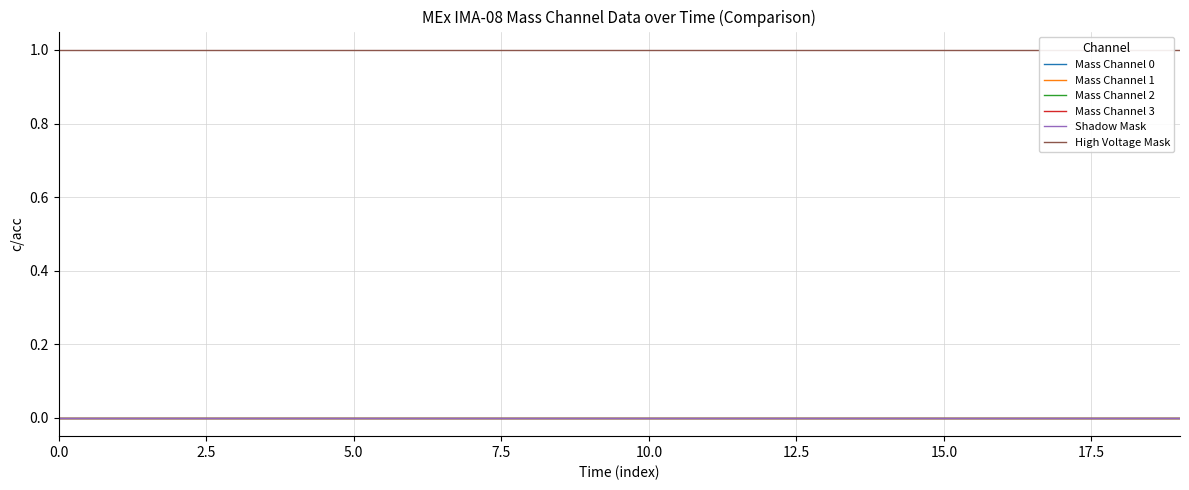

List the series in order of their peak value, lowest first.

Mass Channel 0, Mass Channel 1, Mass Channel 2, Mass Channel 3, Shadow Mask, High Voltage Mask